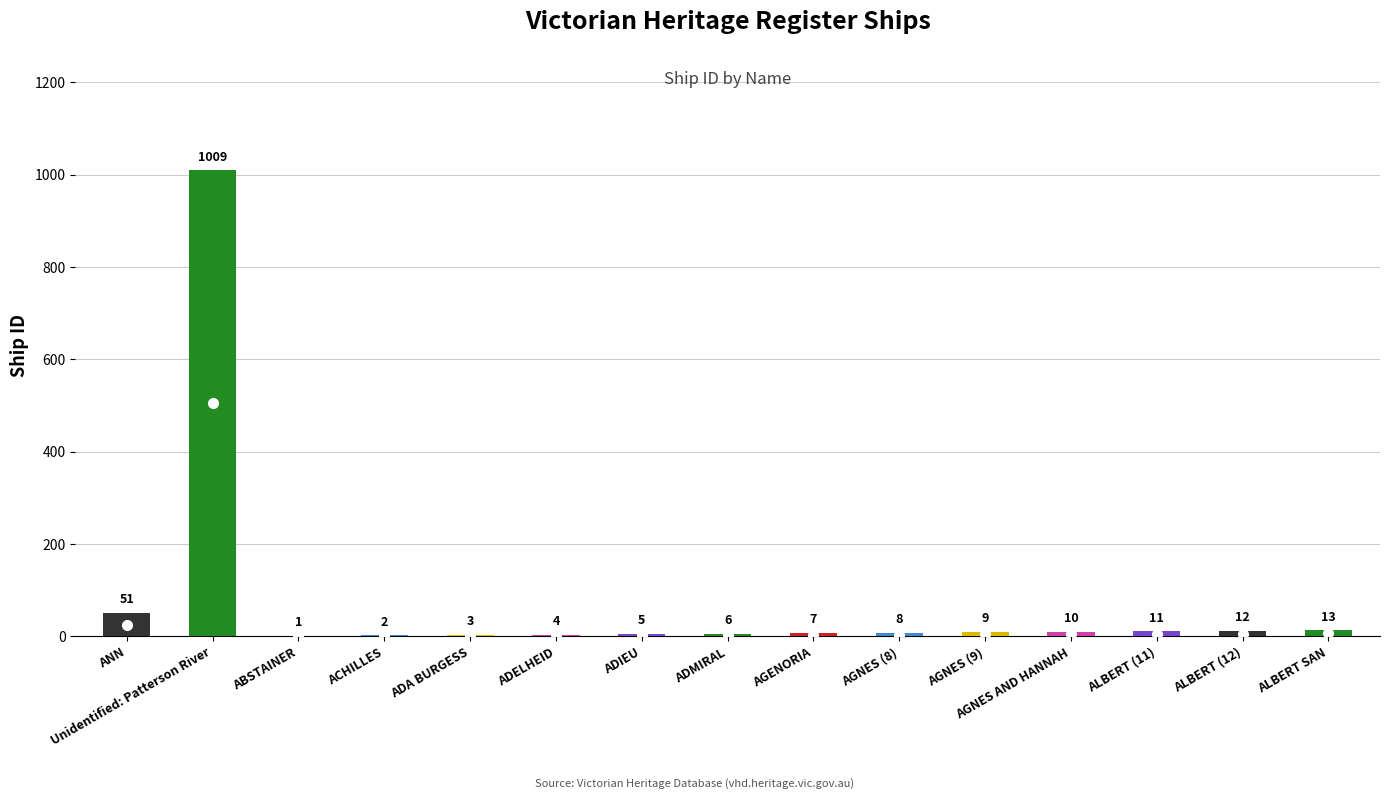

The value at ADELHEID is 4. True or false?

True